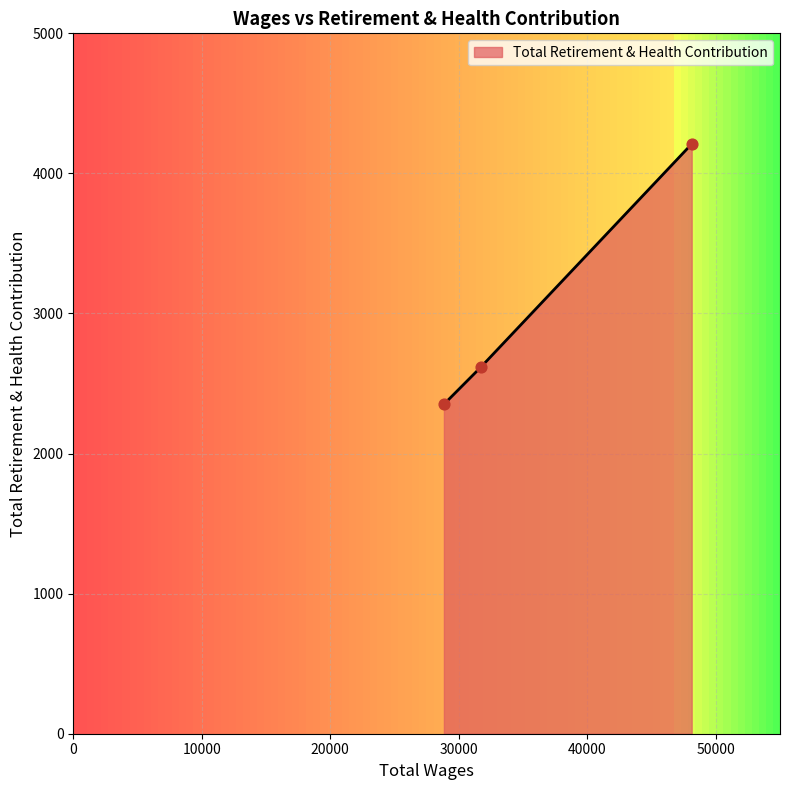

What is the sum of all values?

9177